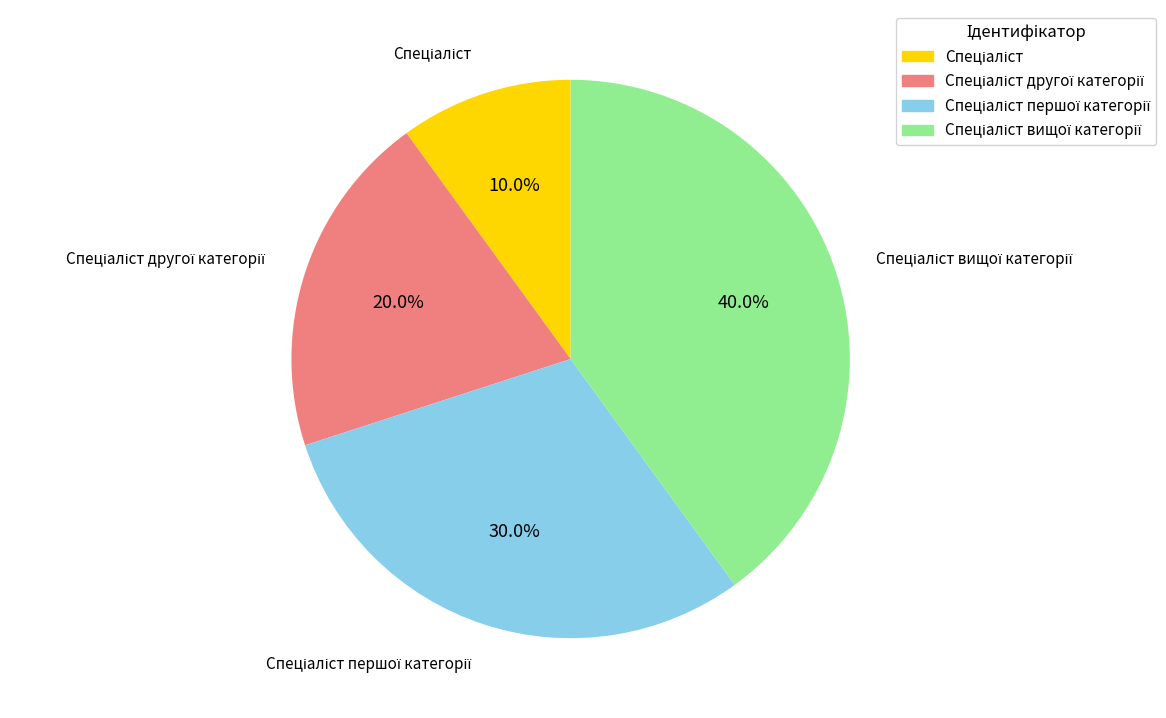

Does any single category account for the majority?

No